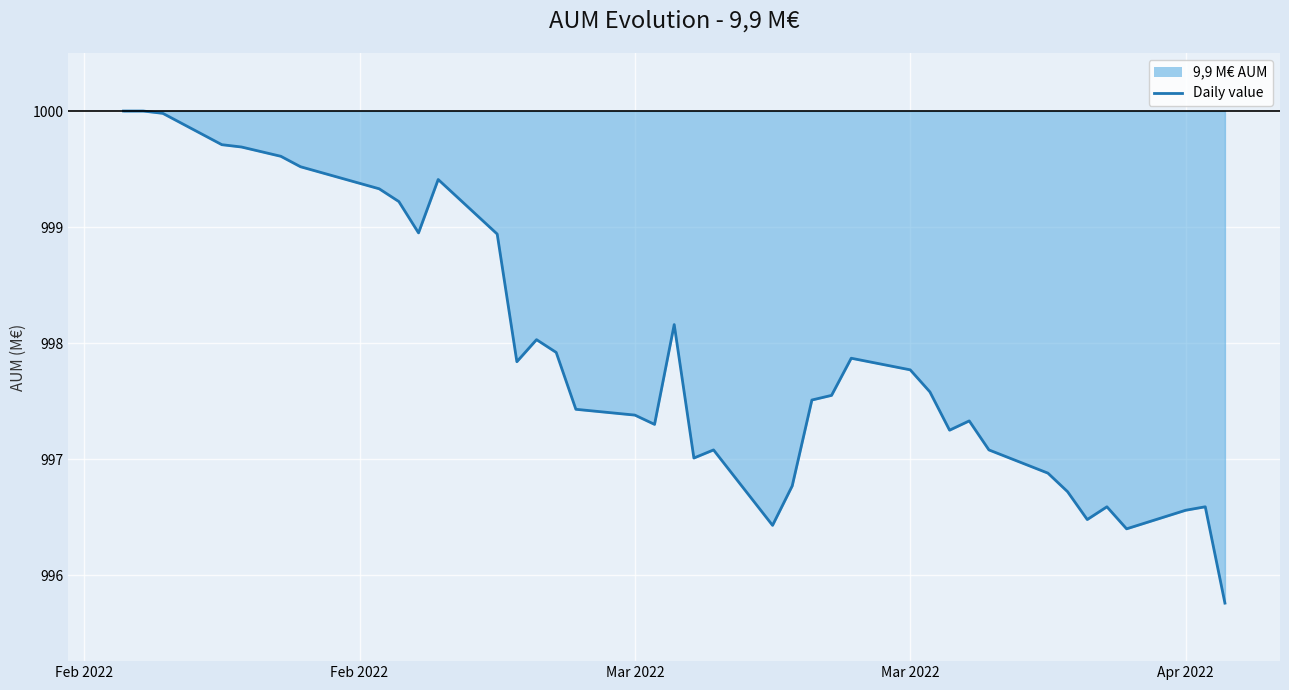

How many lines are shown in the chart?

1